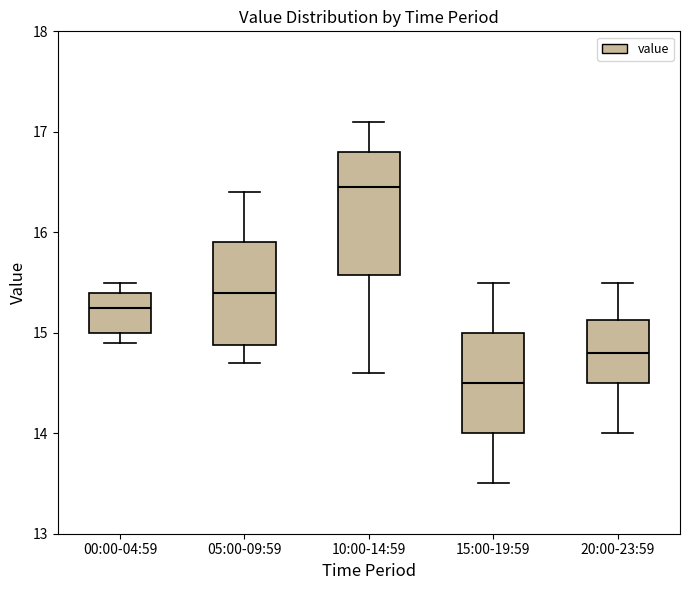

Reading left to right, read every box against the y-axis: the position of its median line, the range the box covers, and the ends of its whiskers. The values are not printed on the chart, so give them approximately, as read against the axis.

00:00-04:59: median 15.3, box 15.0 to 15.4, whiskers 14.9 to 15.5
05:00-09:59: median 15.4, box 14.9 to 15.9, whiskers 14.7 to 16.4
10:00-14:59: median 16.5, box 15.6 to 16.8, whiskers 14.6 to 17.1
15:00-19:59: median 14.5, box 14.0 to 15.0, whiskers 13.5 to 15.5
20:00-23:59: median 14.8, box 14.5 to 15.1, whiskers 14.0 to 15.5